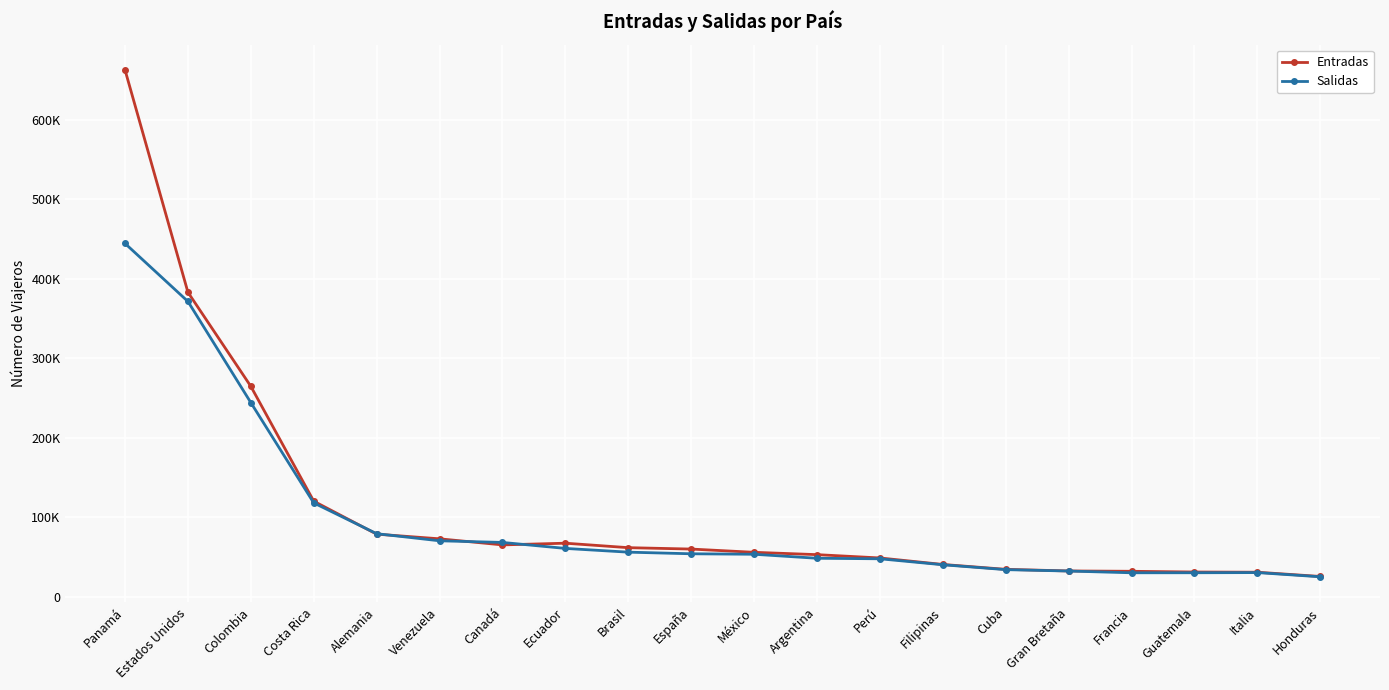

What is the difference between the maximum and second lowest values in the Entradas series?

631590